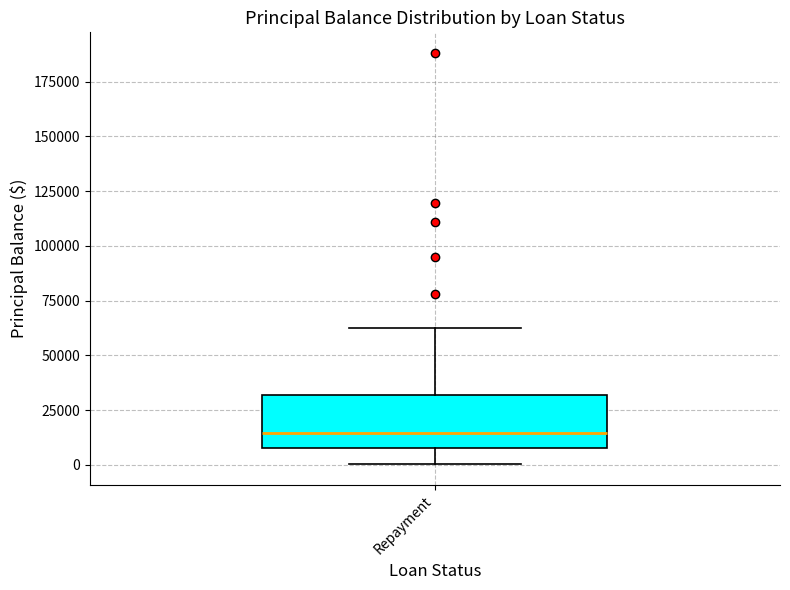

Transcribe this box plot: give where the median line is, the range the box spans, and where the two whiskers end, as read against the y-axis. The values are not printed on the chart, so give them approximately, as read against the axis.

median 15000, box 10000 to 30000, whiskers 0 to 60000